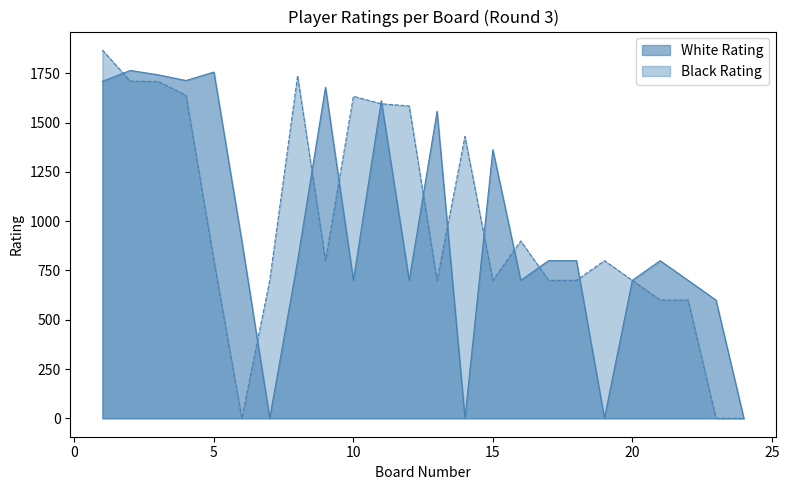

Does the chart display data point markers on the line(s)?

No